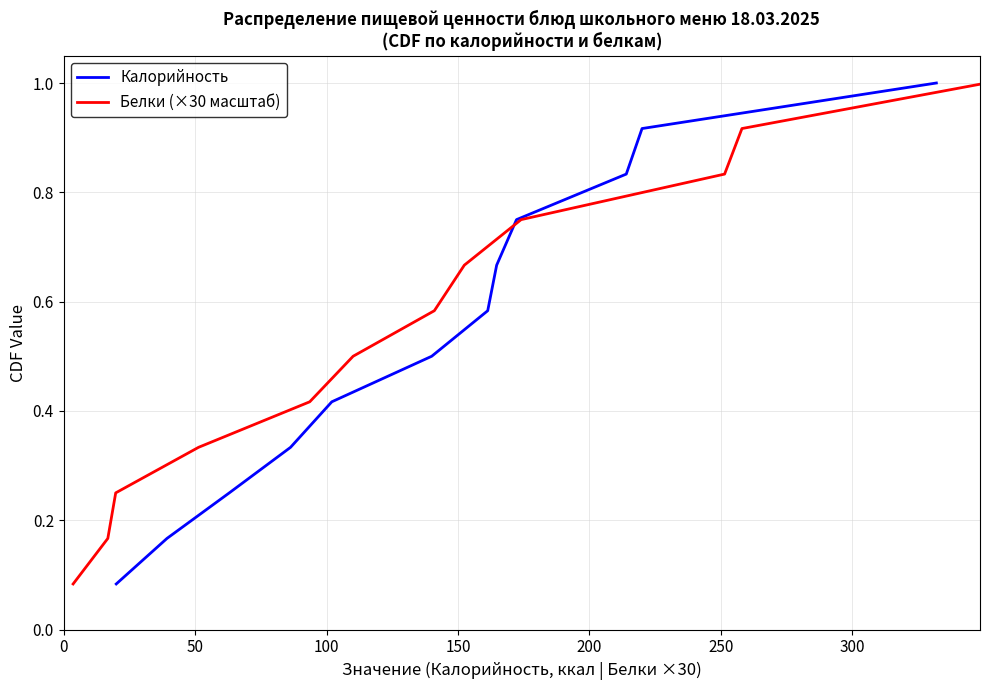

The value of Калорийность at 100 is 0.2. True or false?

False